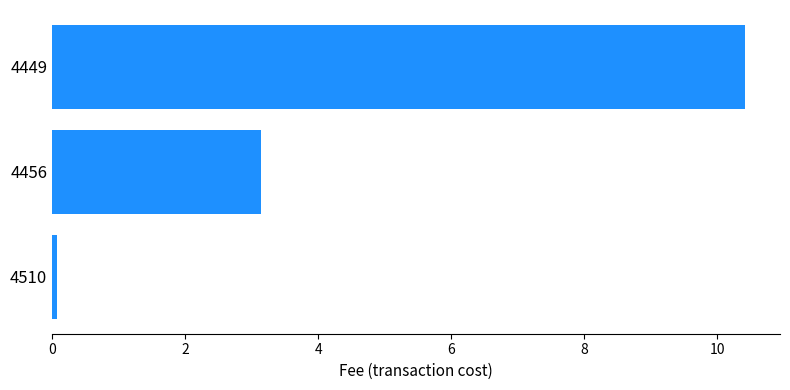

Rank the categories by value from highest to lowest.

4449, 4456, 4510